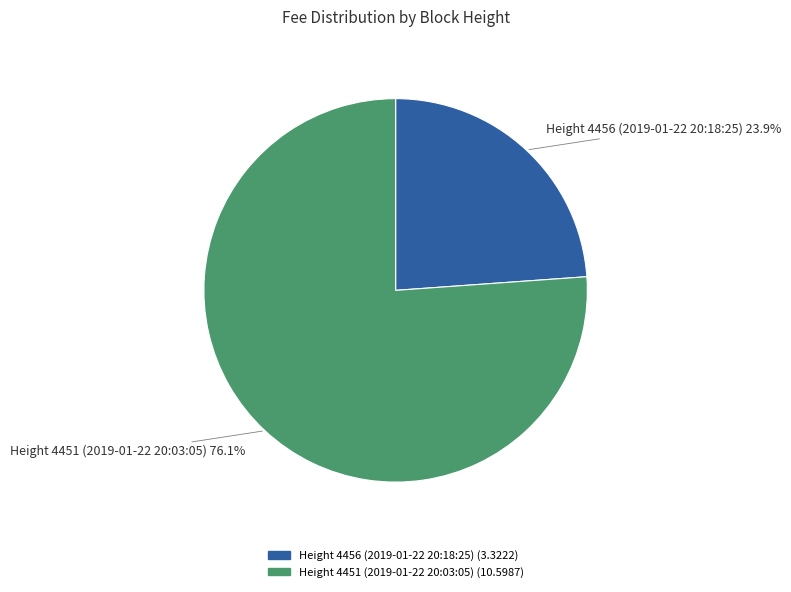

How many segments does this pie chart have?

2